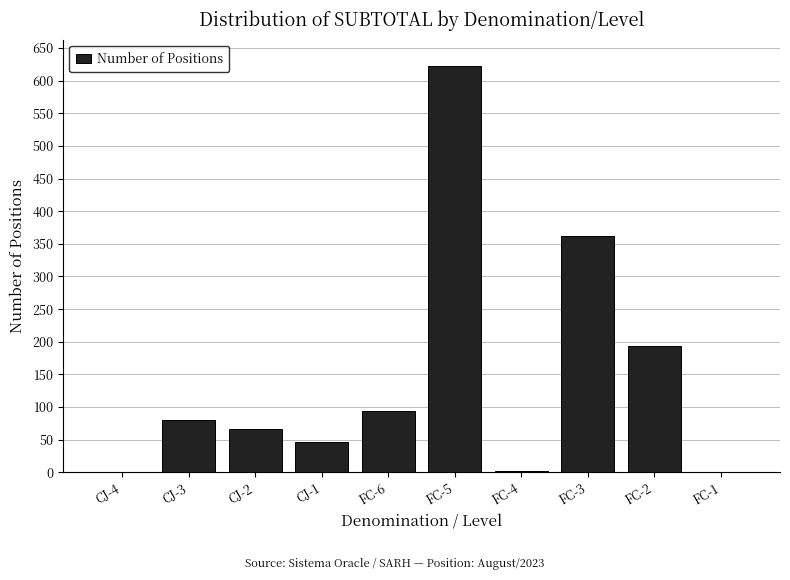

Which has a higher value, CJ-2 or FC-1?

CJ-2